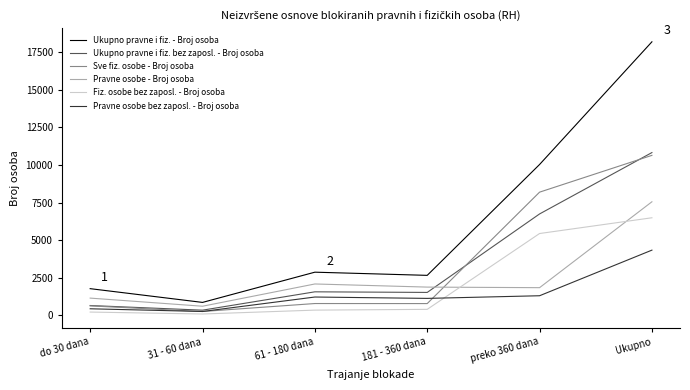

True or false: Ukupno pravne i fiz. - Broj osoba and Sve fiz. osobe - Broj osoba intersect in this chart.

False